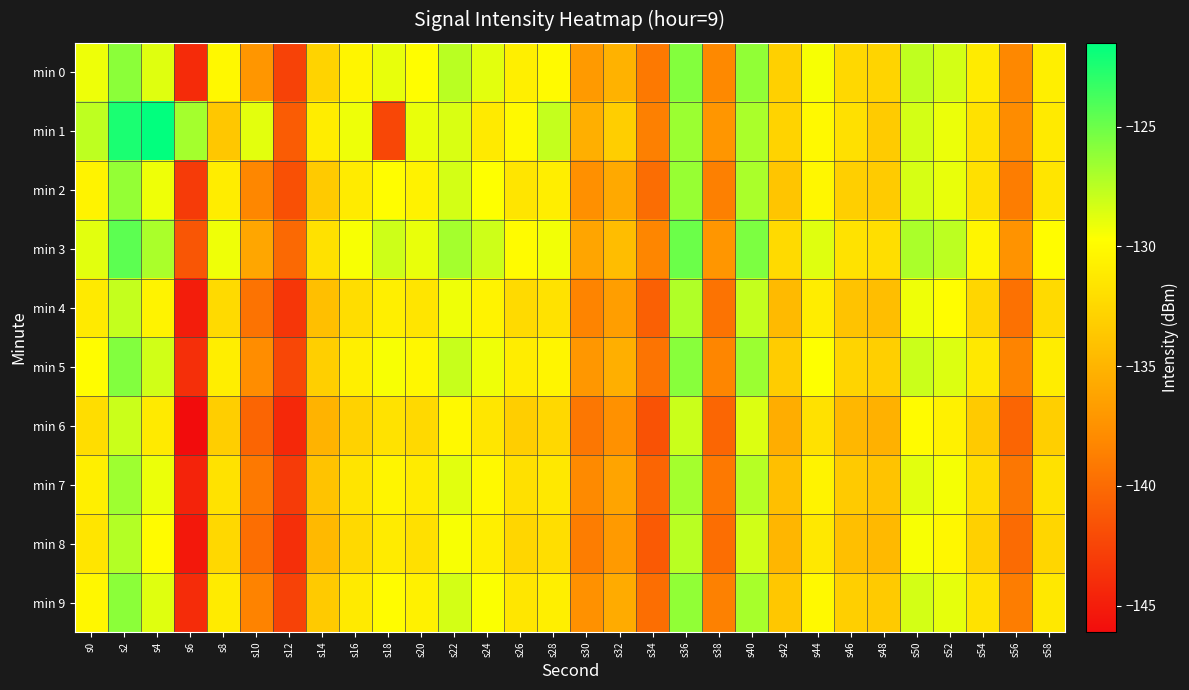

What is the difference between the highest and lowest values at s22?

3.3